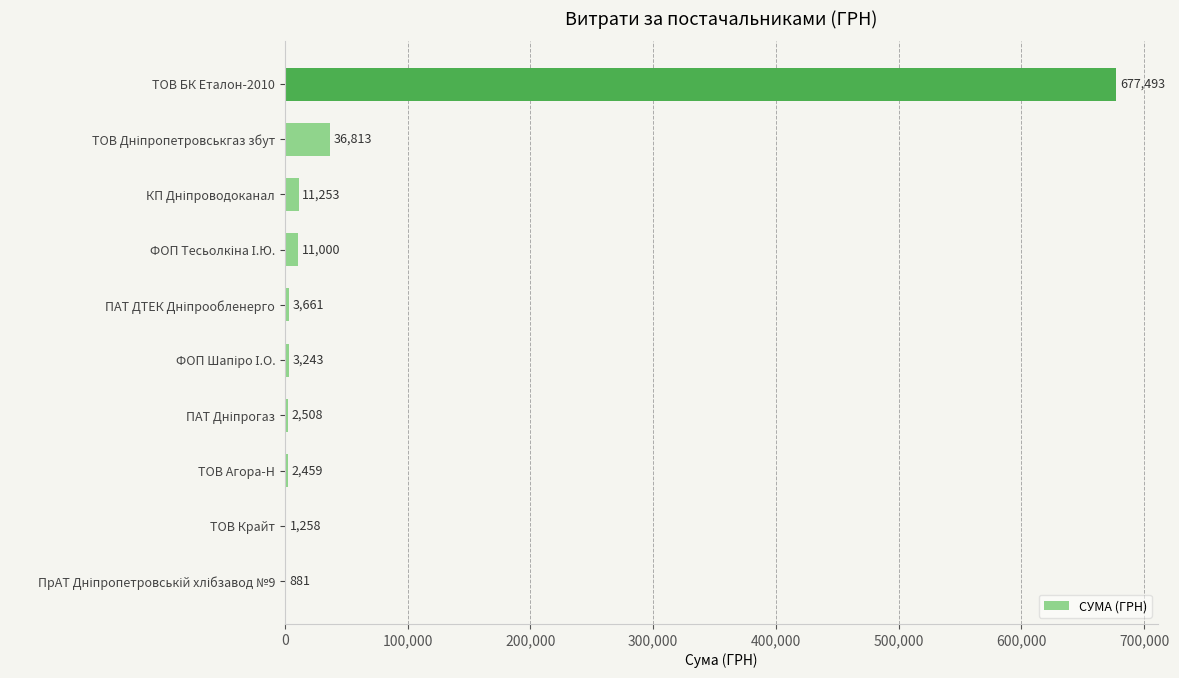

Is it true that the value at ТОВ Крайт is 1258.0?

True